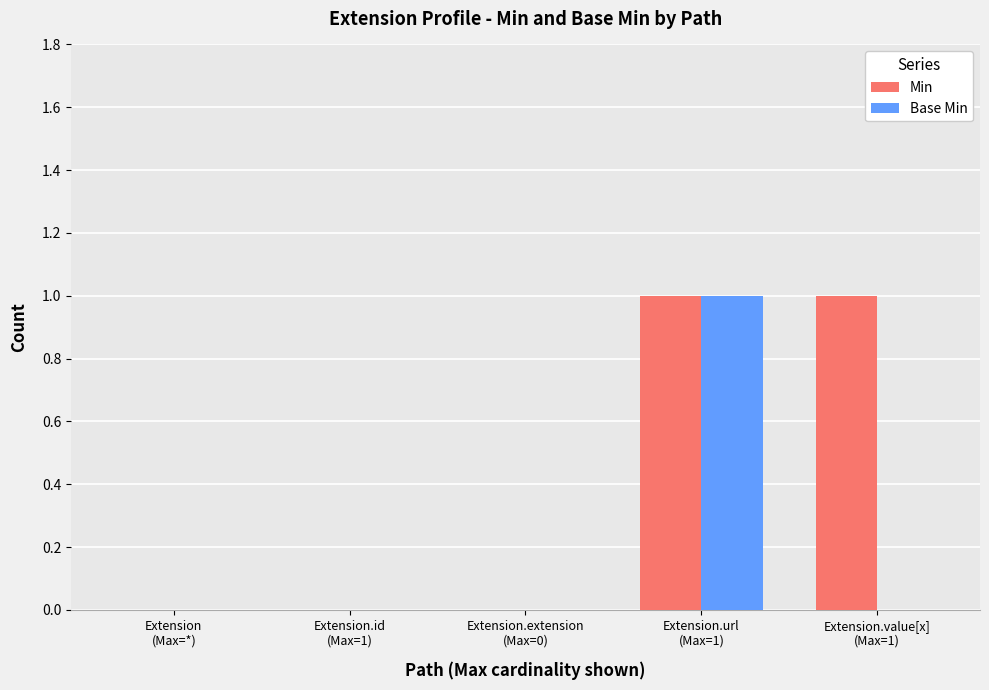

What is the sum of all Min values?

2